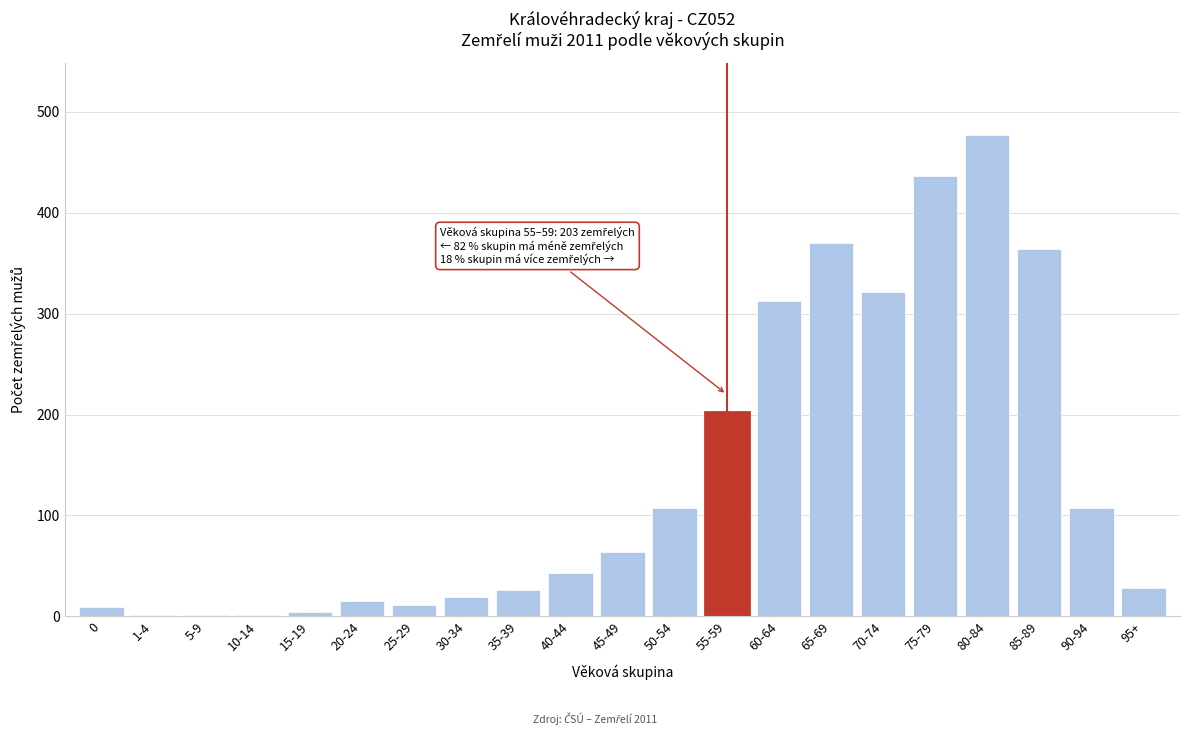

The value at 25-29 is 11. True or false?

True